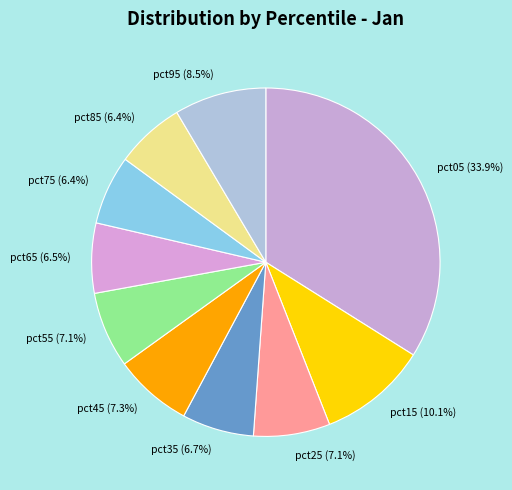

Combined, what portion of the pie is pct85 and pct25?

13.5%